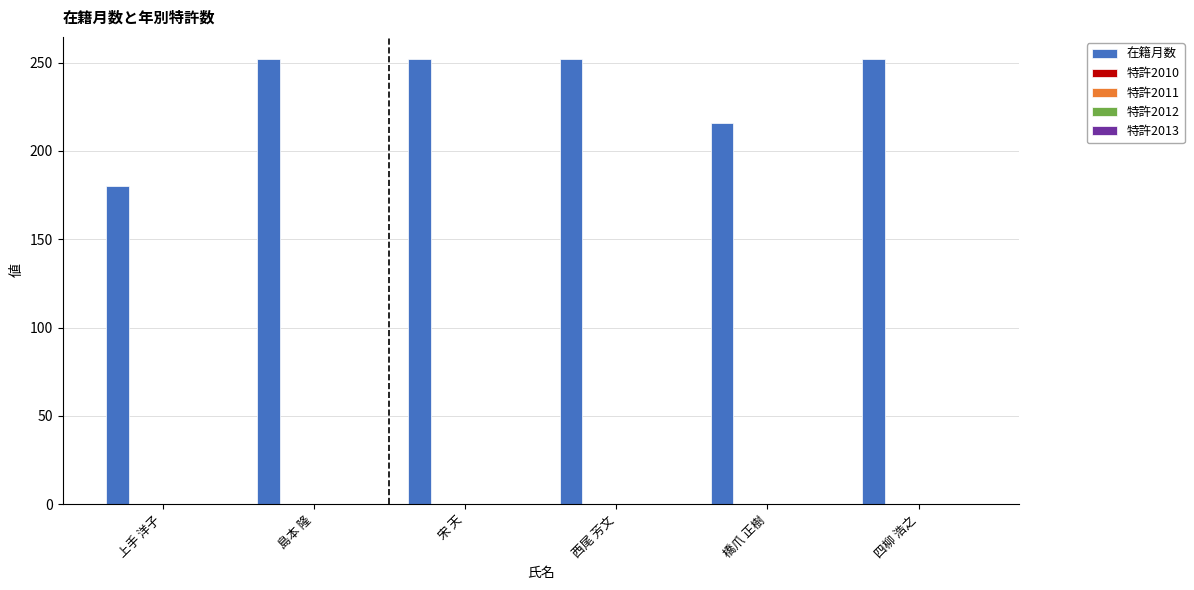

What is the greatest value displayed?

252